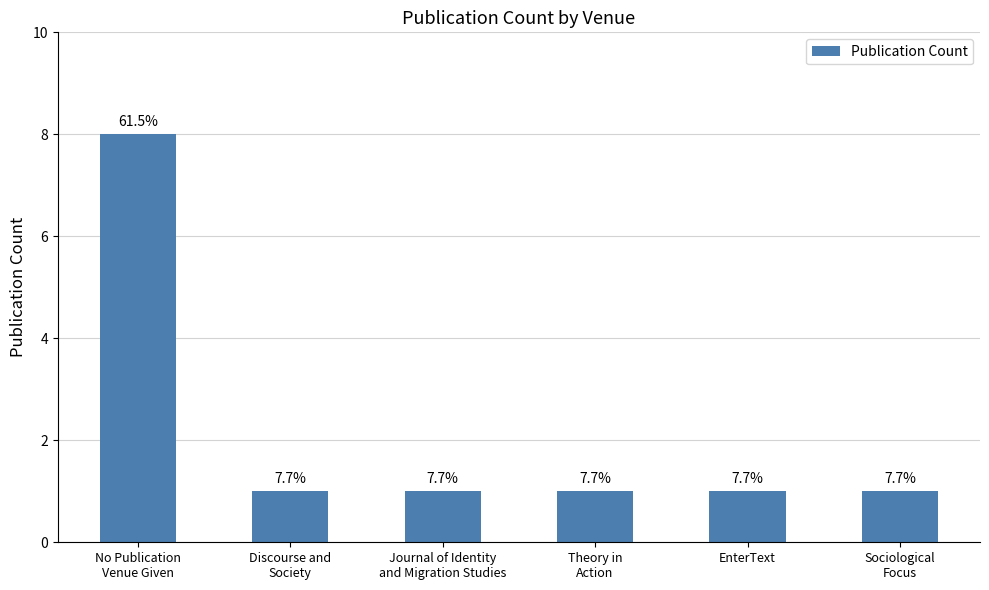

What is the smallest value displayed?

1